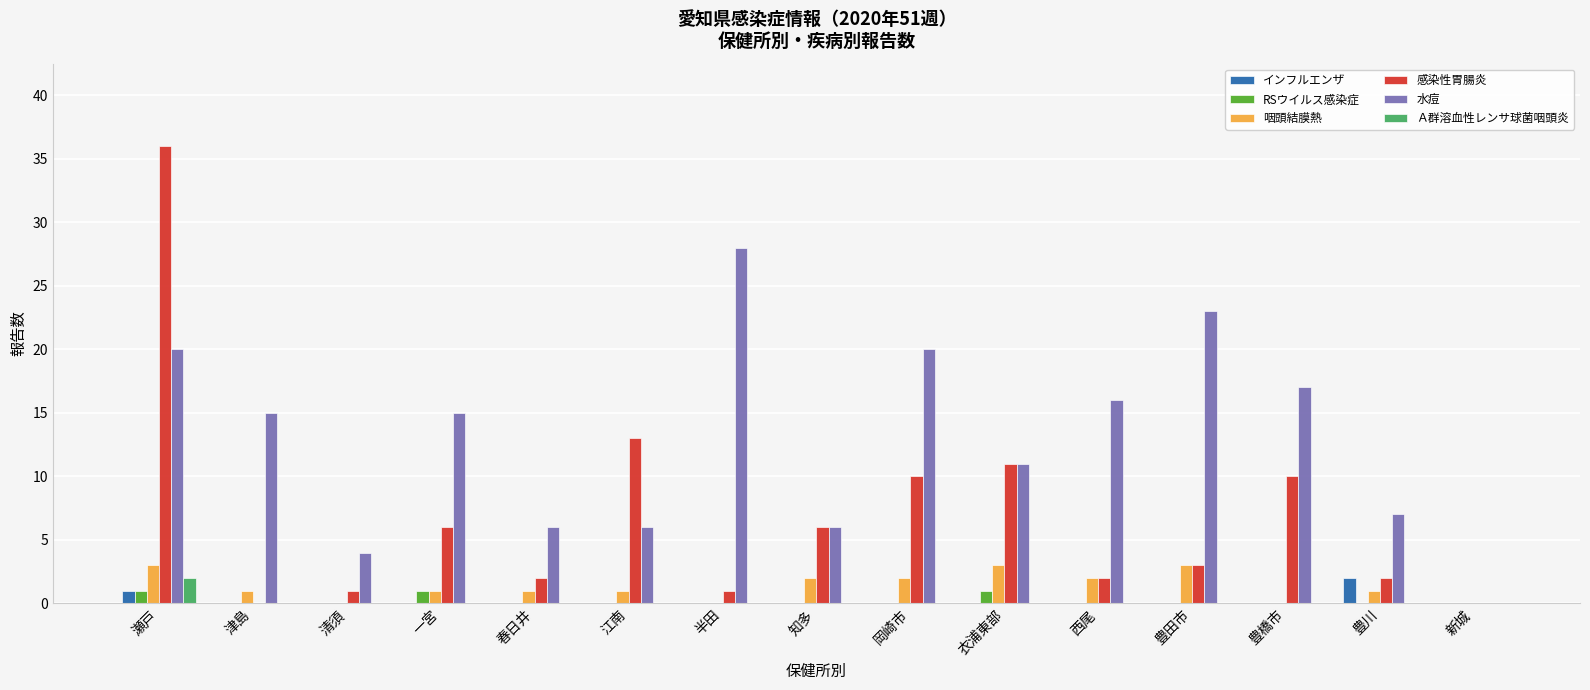

Count the number of data series in this chart.

6